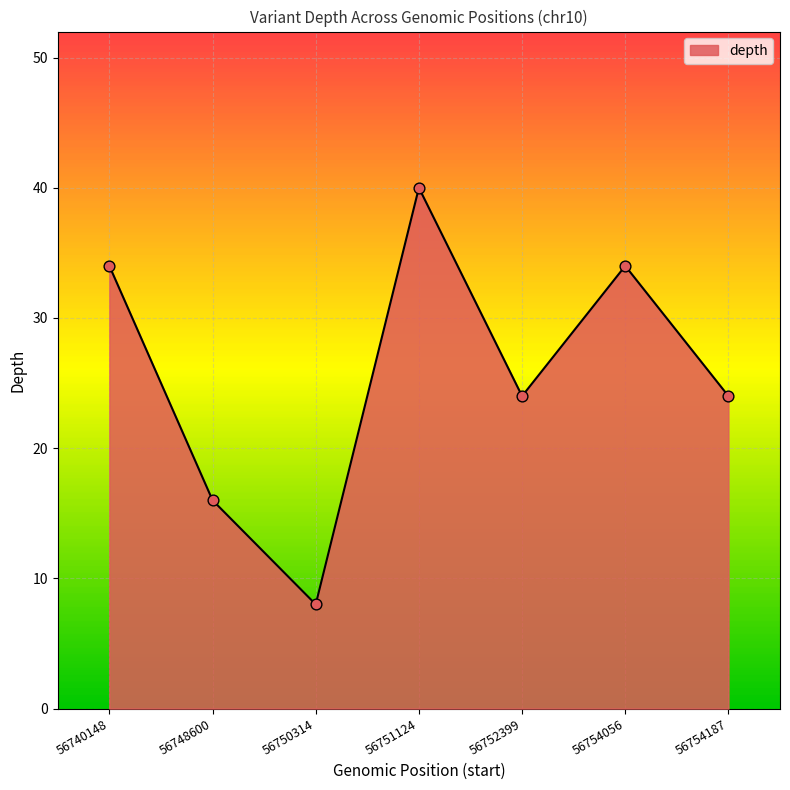

What is the ratio of the value at 56754056 to the value at 56752399?

1.4